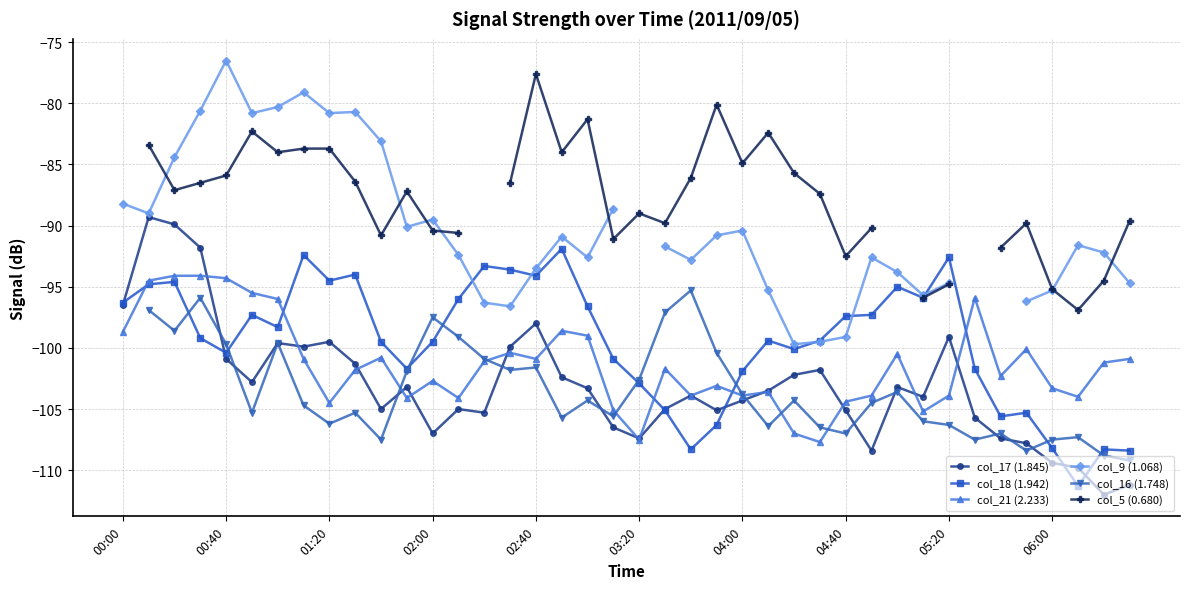

True or false: col_18 (1.942) has more than 0 points higher than both neighbors.

True